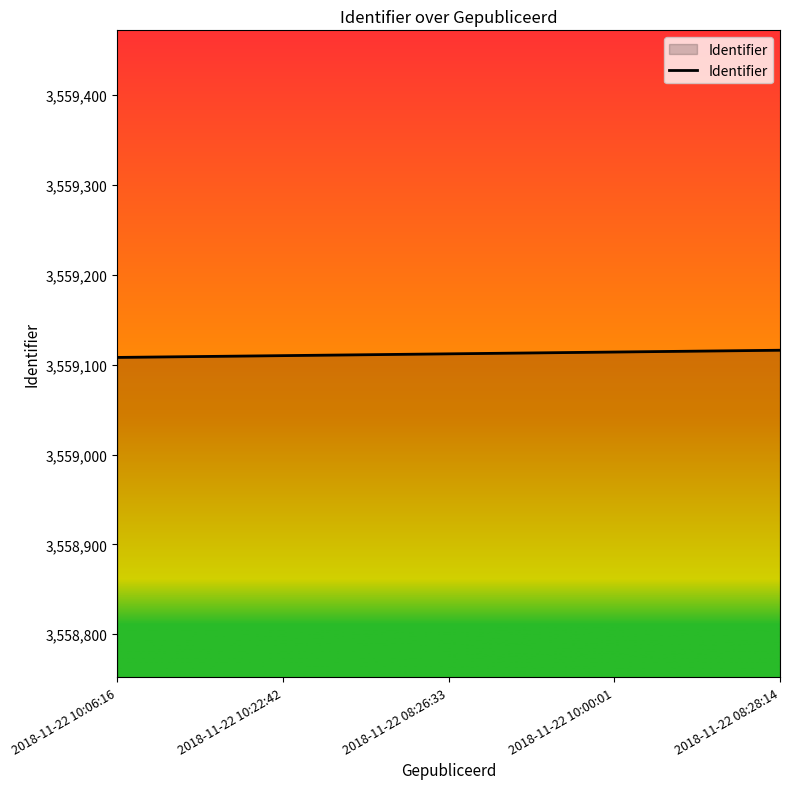

What is the minimum value shown in the chart?

3559108